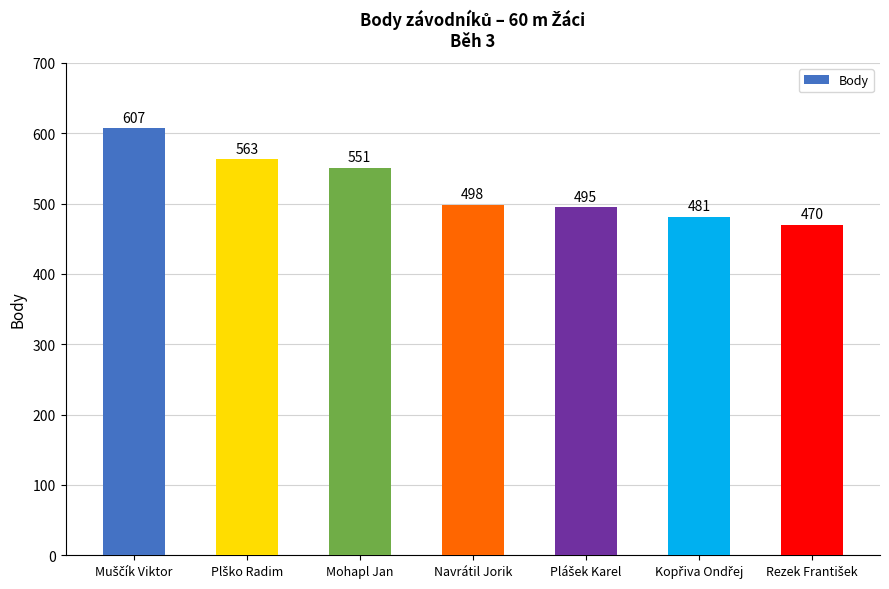

What is the minimum value shown in the chart?

470